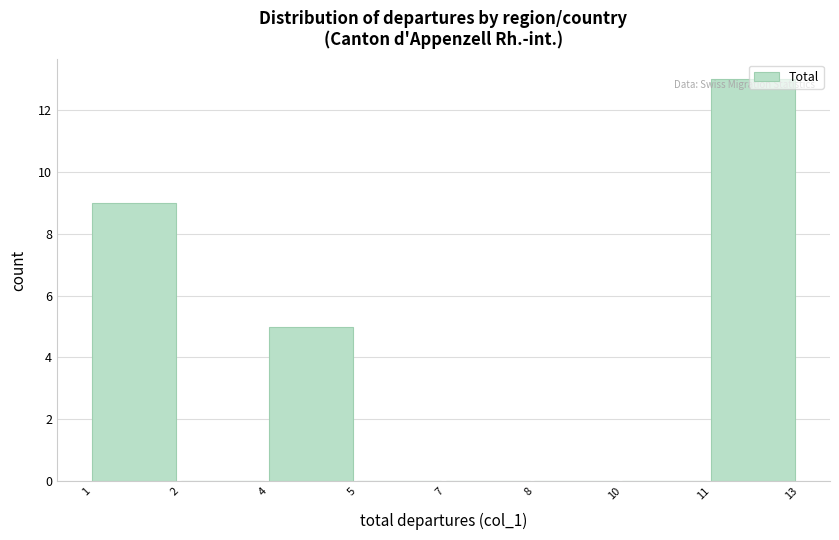

What is the change in value from 1 to 5?

-9